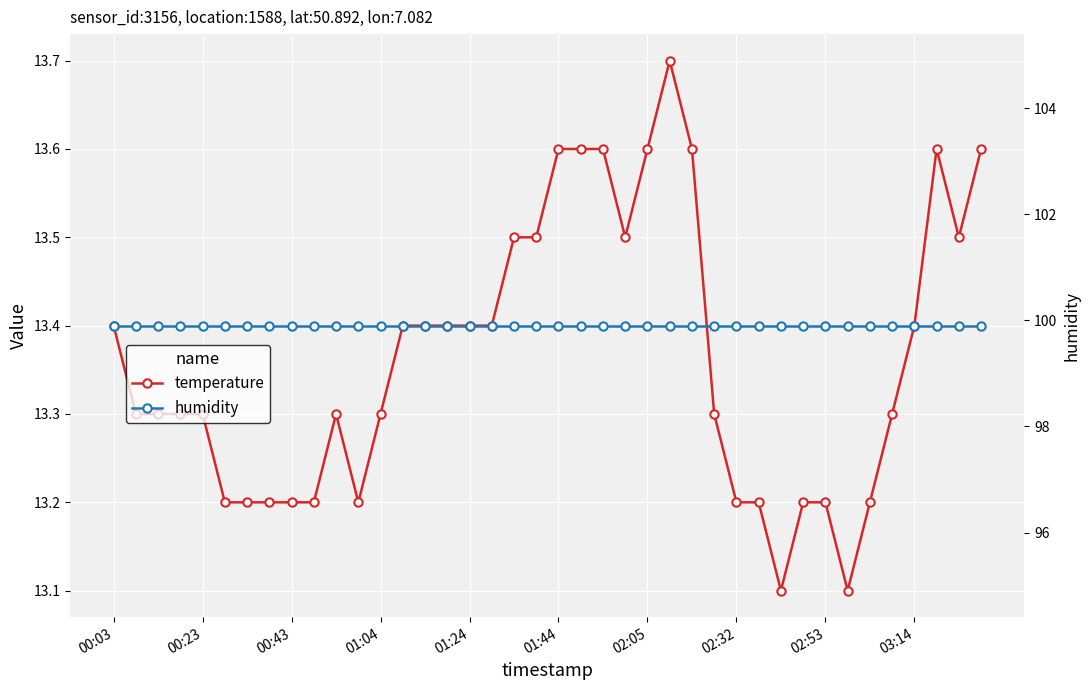

Where is humidity nearest to the value 99?

00:03